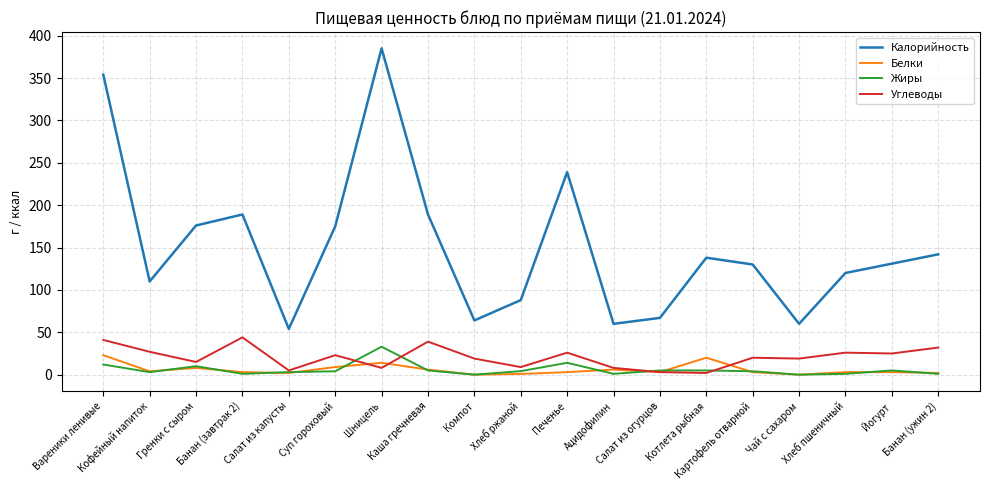

List the series in order of their peak value, highest first.

Калорийность, Углеводы, Жиры, Белки